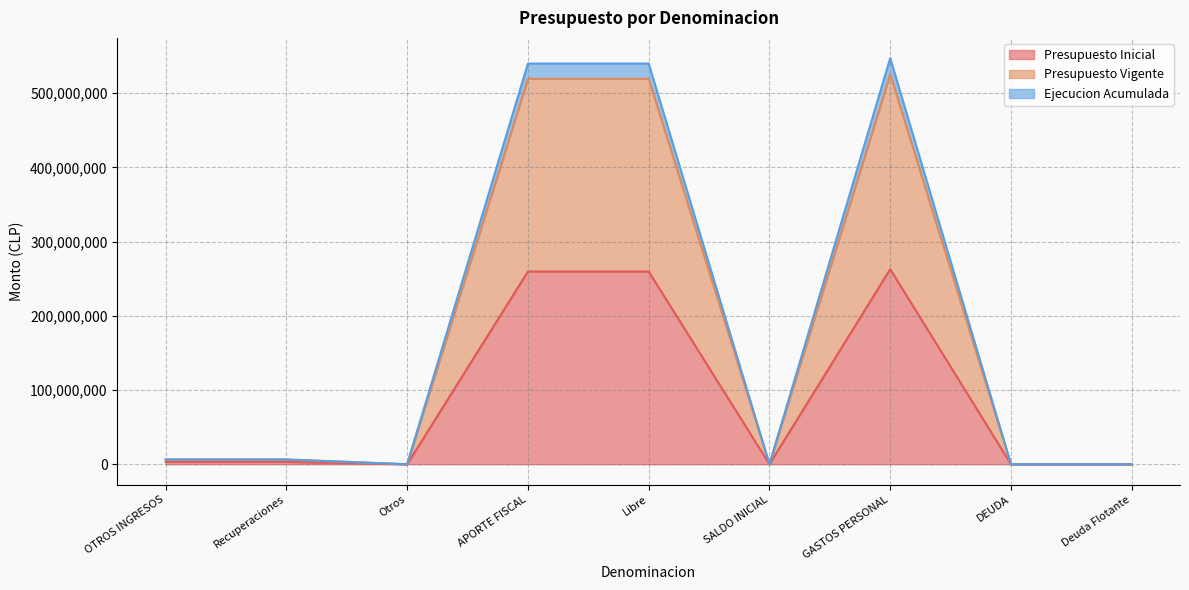

True or false: Presupuesto Inicial and Presupuesto Vigente cross at least once.

False